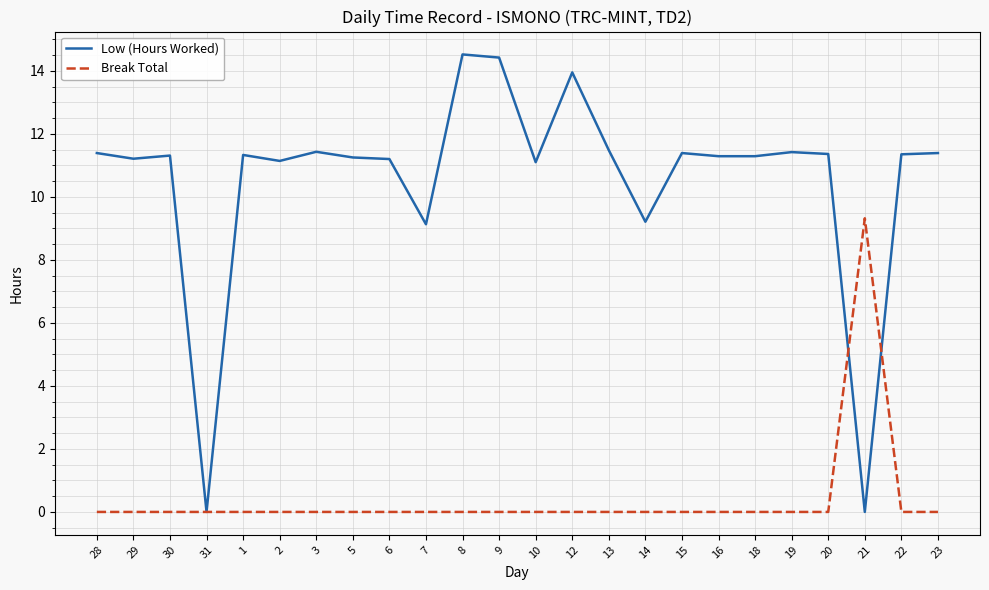

What position from the left is 12?

14